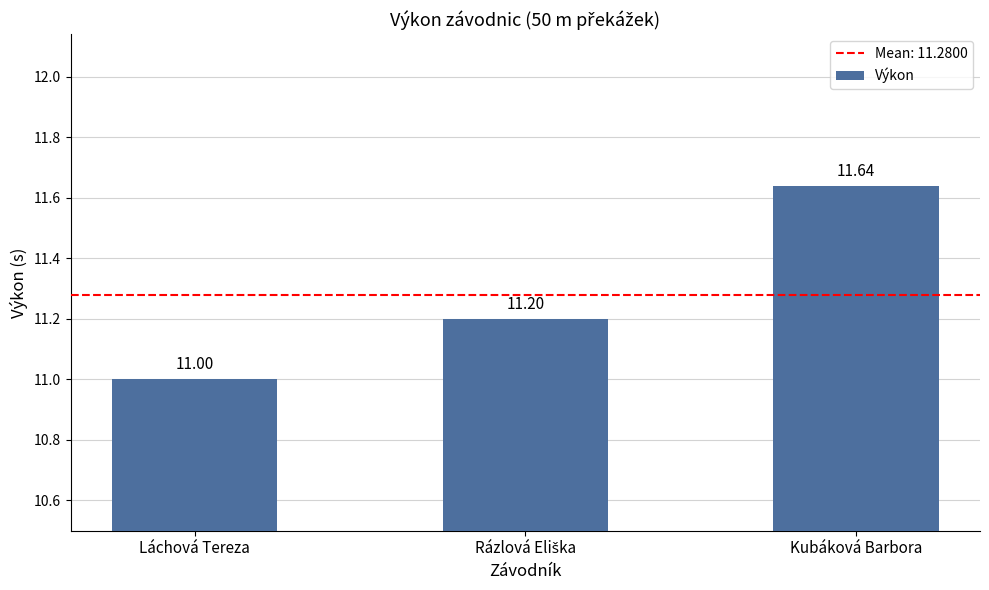

What is the ratio of the value at Kubáková Barbora to the value at Láchová Tereza?

1.1